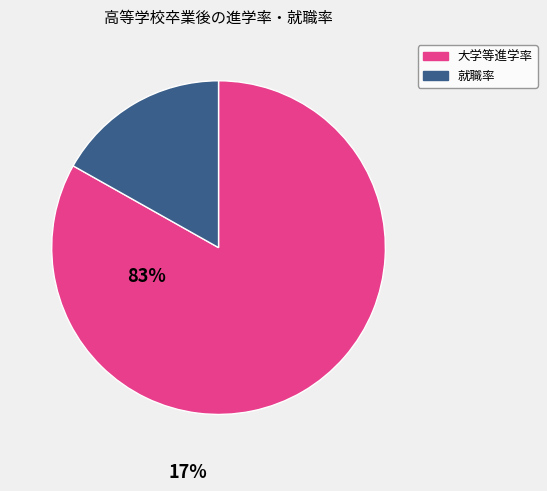

Does any single category account for the majority?

Yes